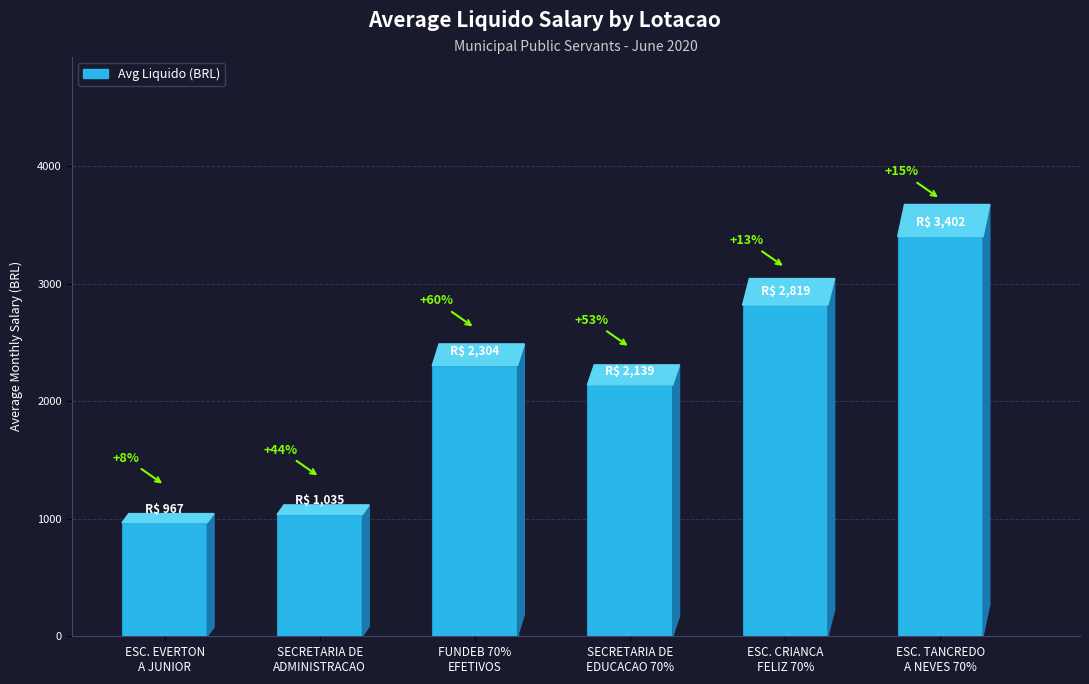

At which category does the chart reach its peak across all series?

ESC. TANCREDO
A NEVES 70%